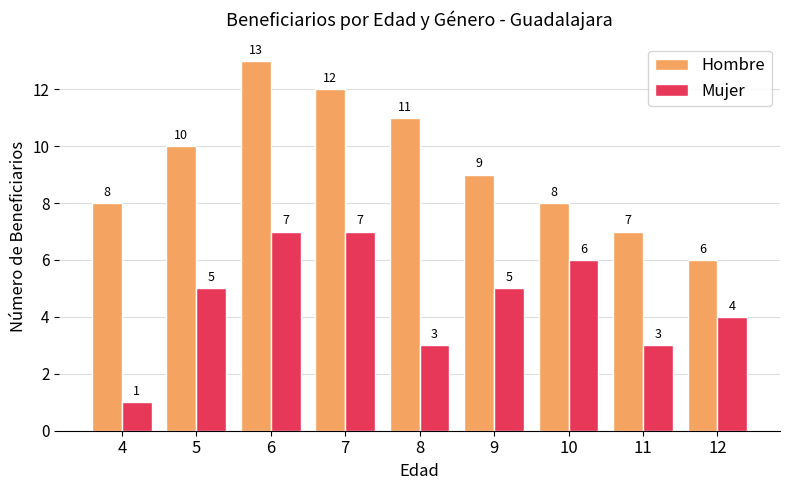

How many data points in Hombre are less than 9?

4